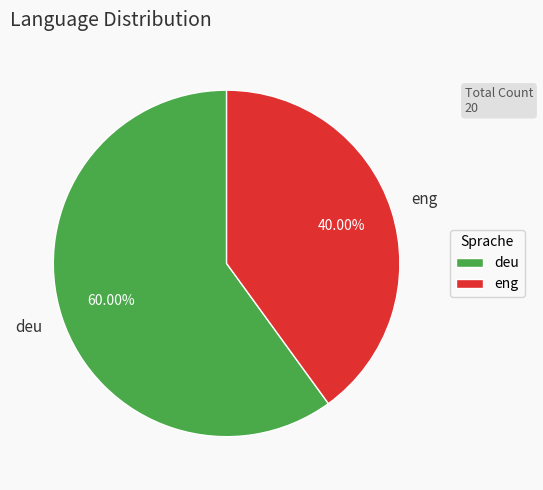

Which has a higher value, deu or eng?

deu